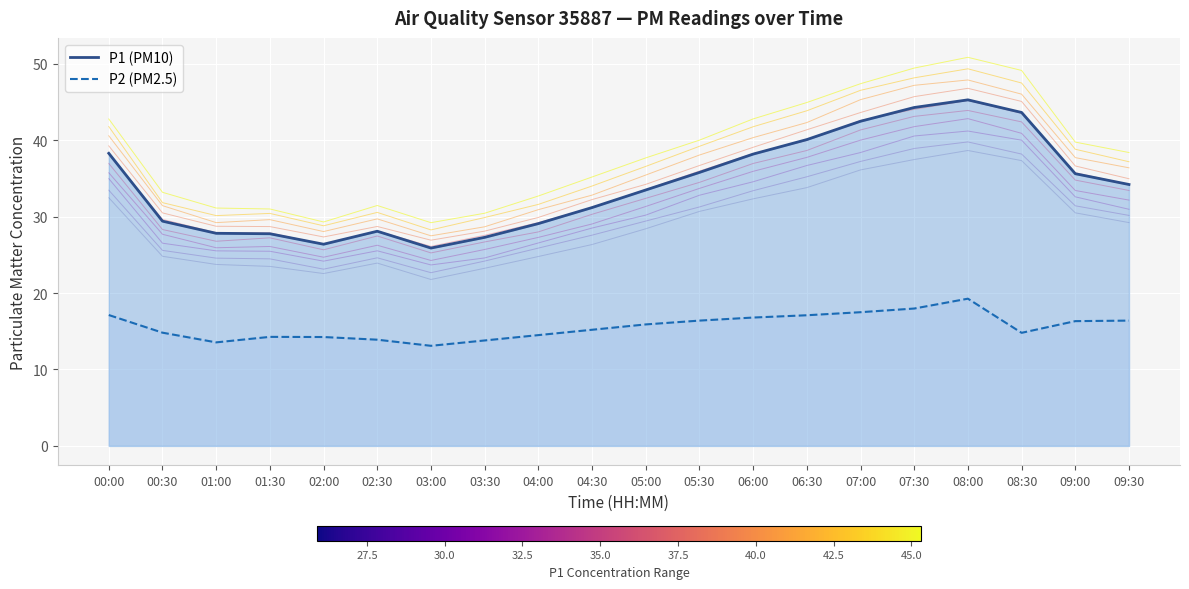

Which series changed the most between 02:30 and 07:00?

P1